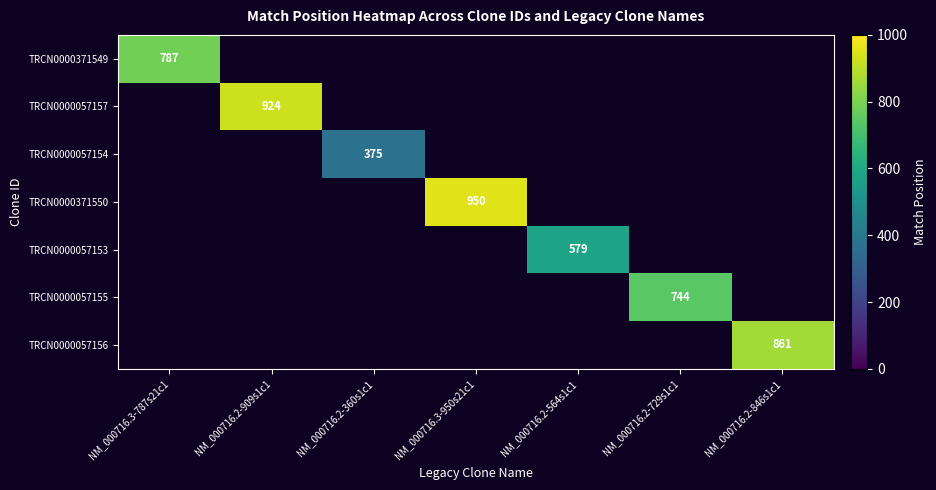

True or false: TRCN0000371550 has a value of 528.9 at NM_000716.3-950s21c1.

False